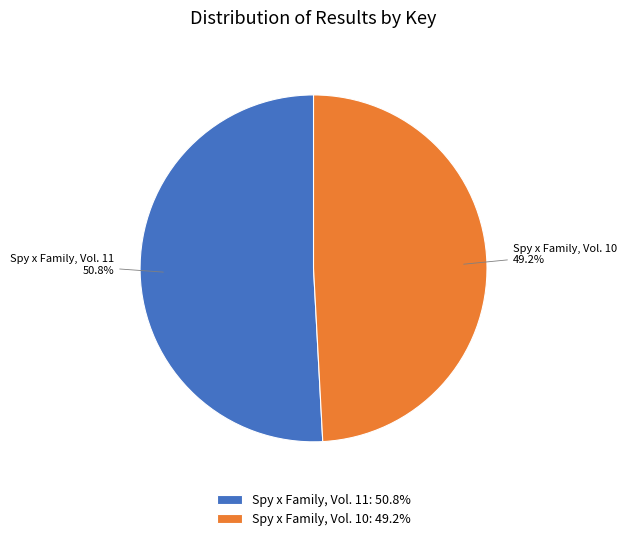

Which has a higher value, Spy x Family, Vol. 10 or Spy x Family, Vol. 11?

Spy x Family, Vol. 11